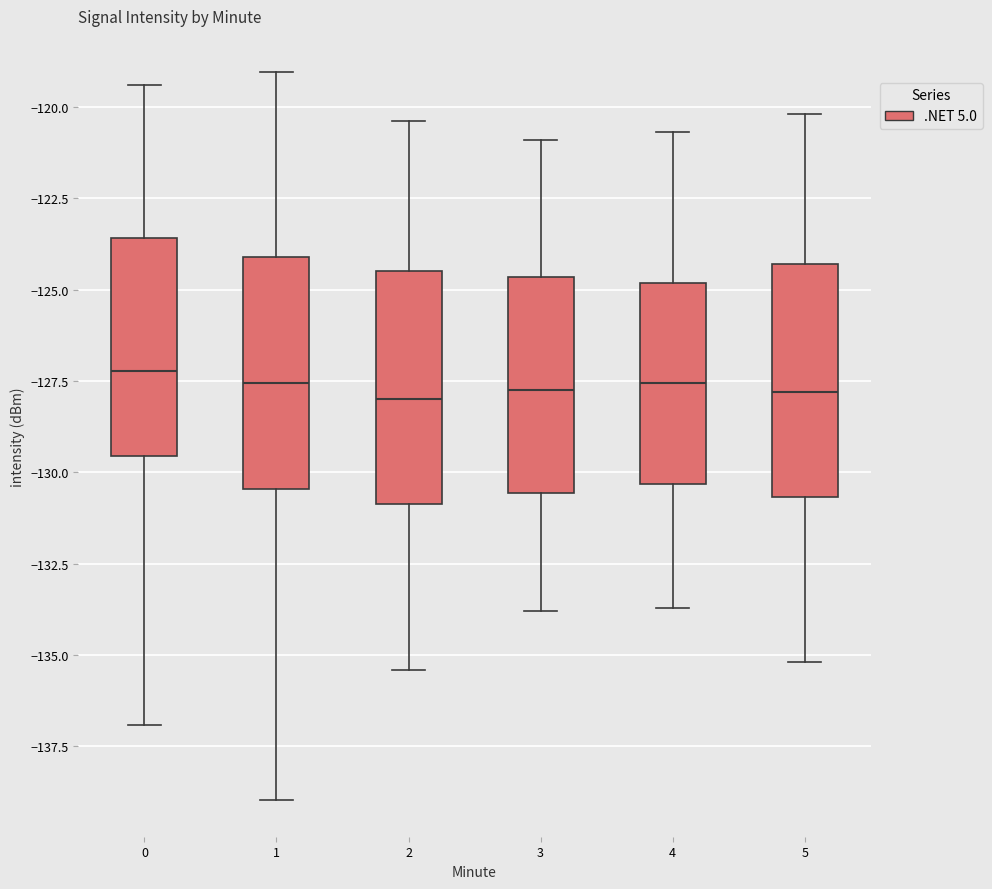

Reading left to right, read every box against the y-axis: the position of its median line, the range the box covers, and the ends of its whiskers. The values are not printed on the chart, so give them approximately, as read against the axis.

0: median -127.0, box -129.5 to -123.5, whiskers -137.0 to -119.5
1: median -127.5, box -130.5 to -124.0, whiskers -139.0 to -119.0
2: median -128.0, box -131.0 to -124.5, whiskers -135.5 to -120.5
3: median -127.5, box -130.5 to -124.5, whiskers -134.0 to -121.0
4: median -127.5, box -130.5 to -125.0, whiskers -133.5 to -120.5
5: median -128.0, box -130.5 to -124.5, whiskers -135.0 to -120.0